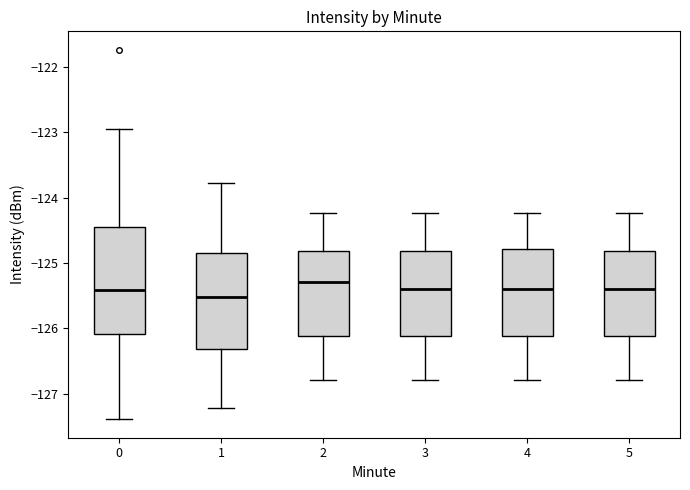

Which box has the highest median line?

2